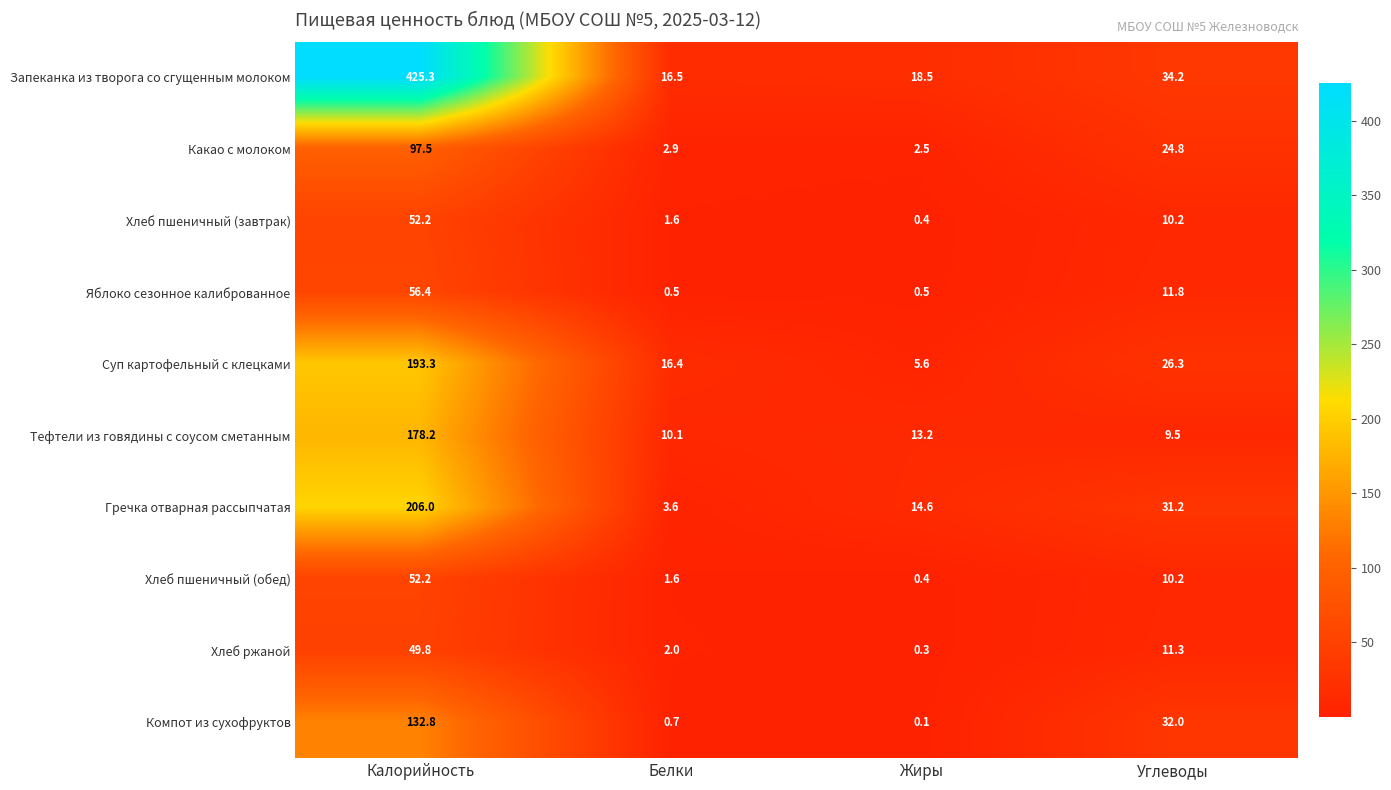

At which category is the sum across all series the highest?

Калорийность